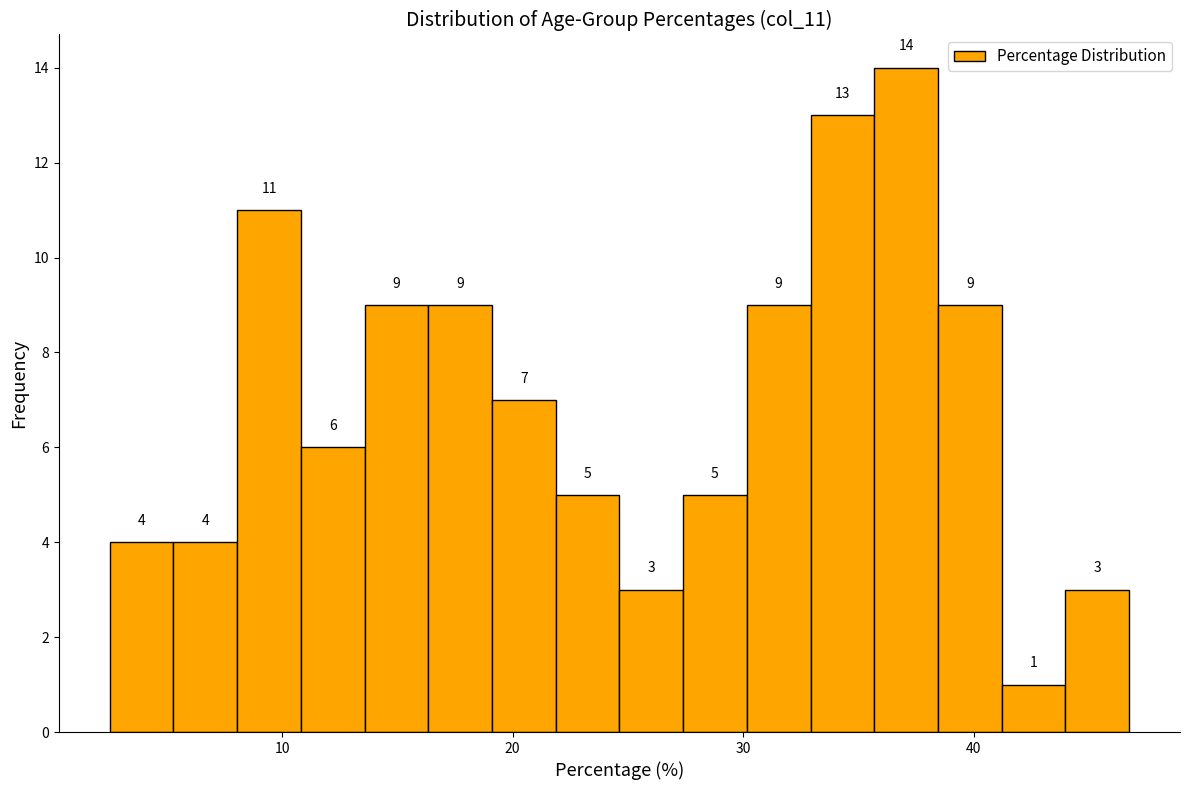

Around what value on the x-axis is the tallest bar? Give the approximate position of its centre, as read against the axis.

37